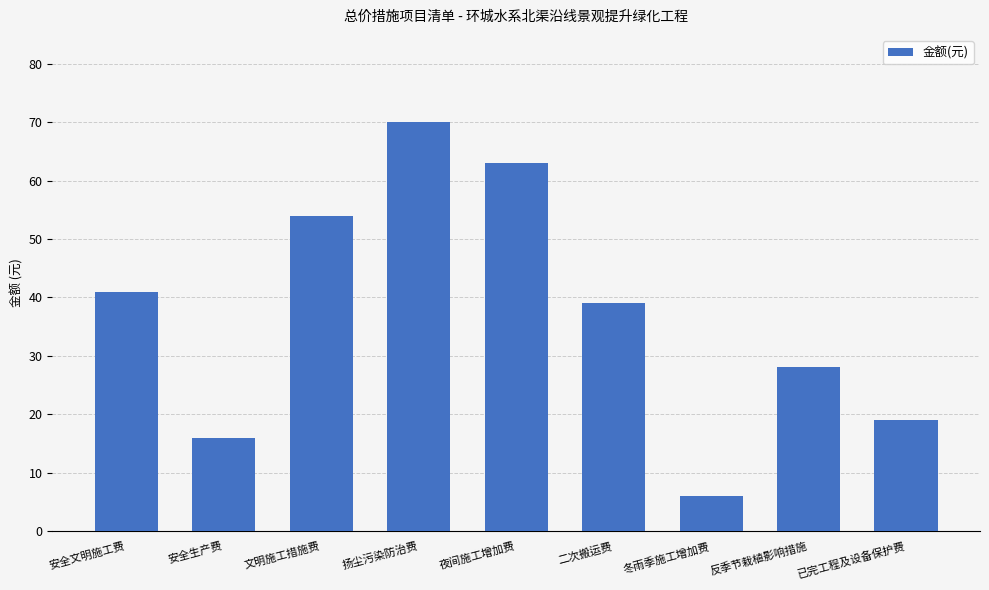

What is the smallest value displayed?

6